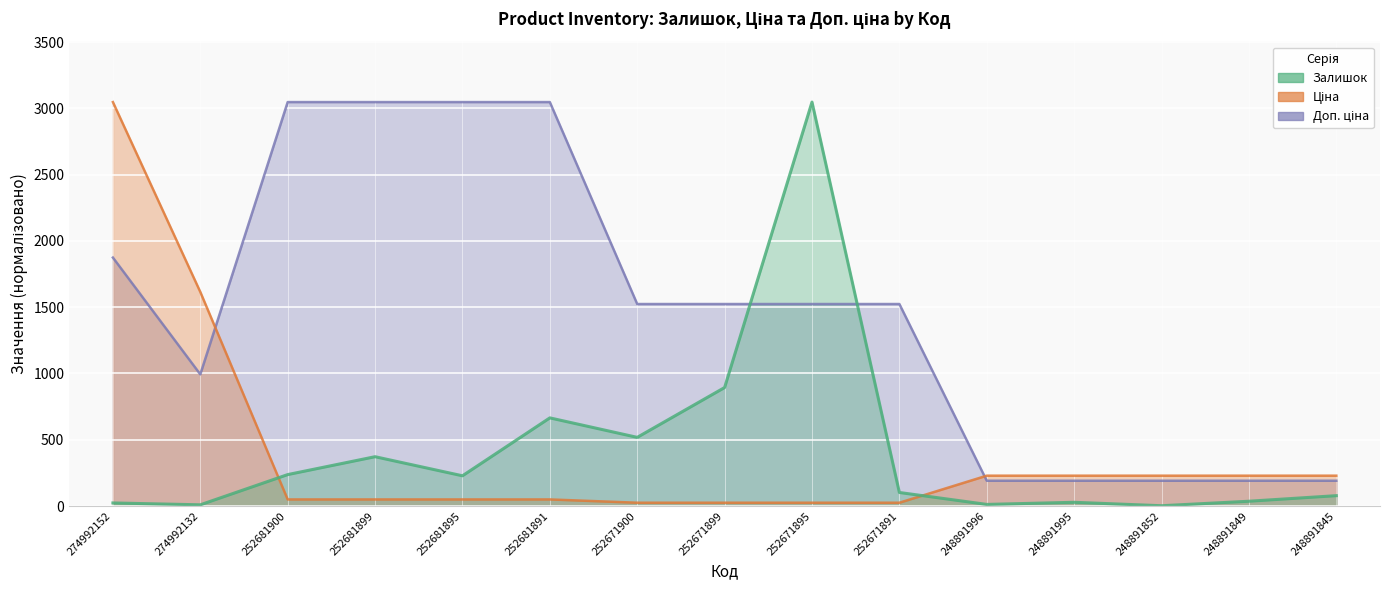

After their last crossing, which series has the higher values: Ціна or Доп. ціна?

Ціна